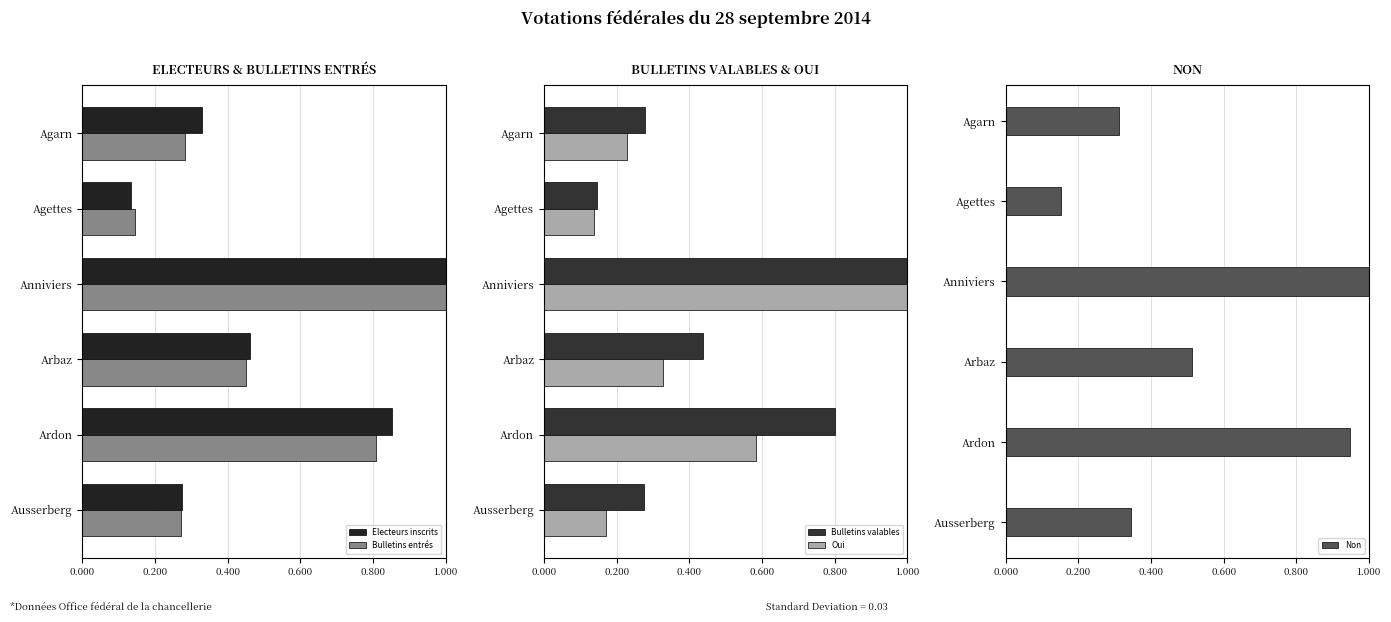

The Oui series shows 0.4 at Ardon. True or false?

False